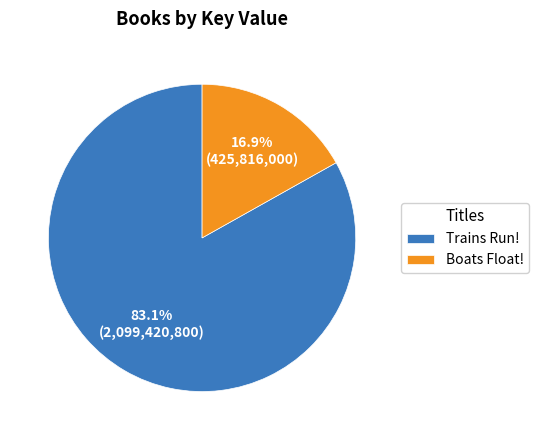

True or false: Boats Float! accounts for 17% of the total.

True